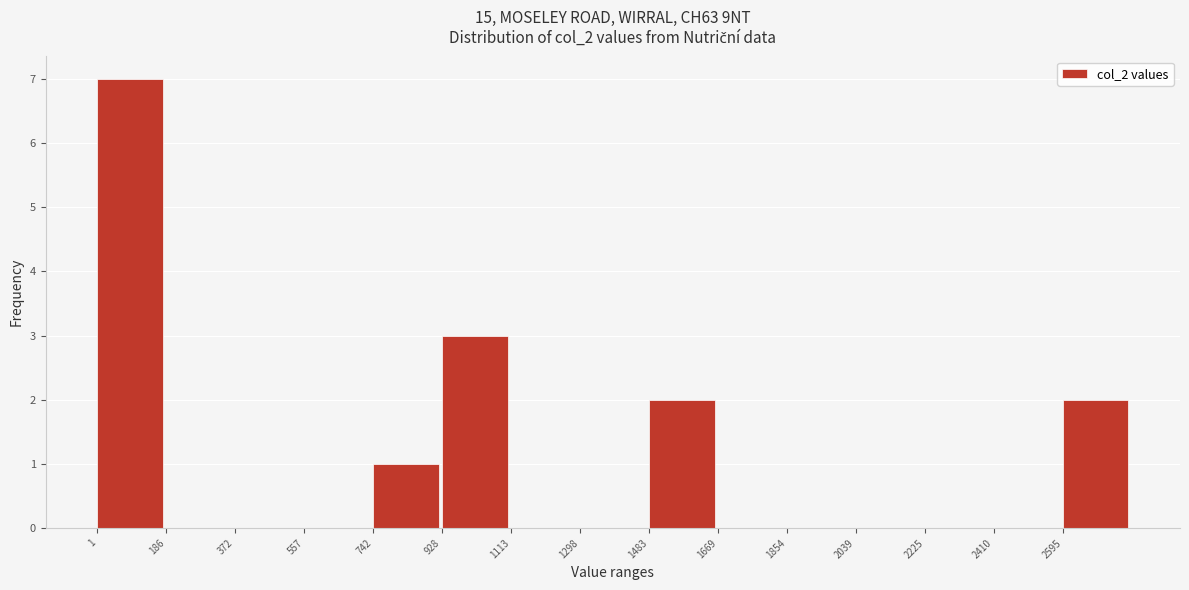

Reading left to right, transcribe this chart: for each bar, give the range it covers on the x-axis and its height. Neither the bar edges nor the heights are printed on the chart, so give them approximately, as read against the axes.

0 to 180: 7
180 to 380: 0
380 to 560: 0
560 to 740: 0
740 to 920: 1
920 to 1120: 3
1120 to 1300: 0
1300 to 1480: 0
1480 to 1660: 2
1660 to 1860: 0
1860 to 2040: 0
2040 to 2220: 0
2220 to 2420: 0
2420 to 2600: 0
2600 to 2780: 2